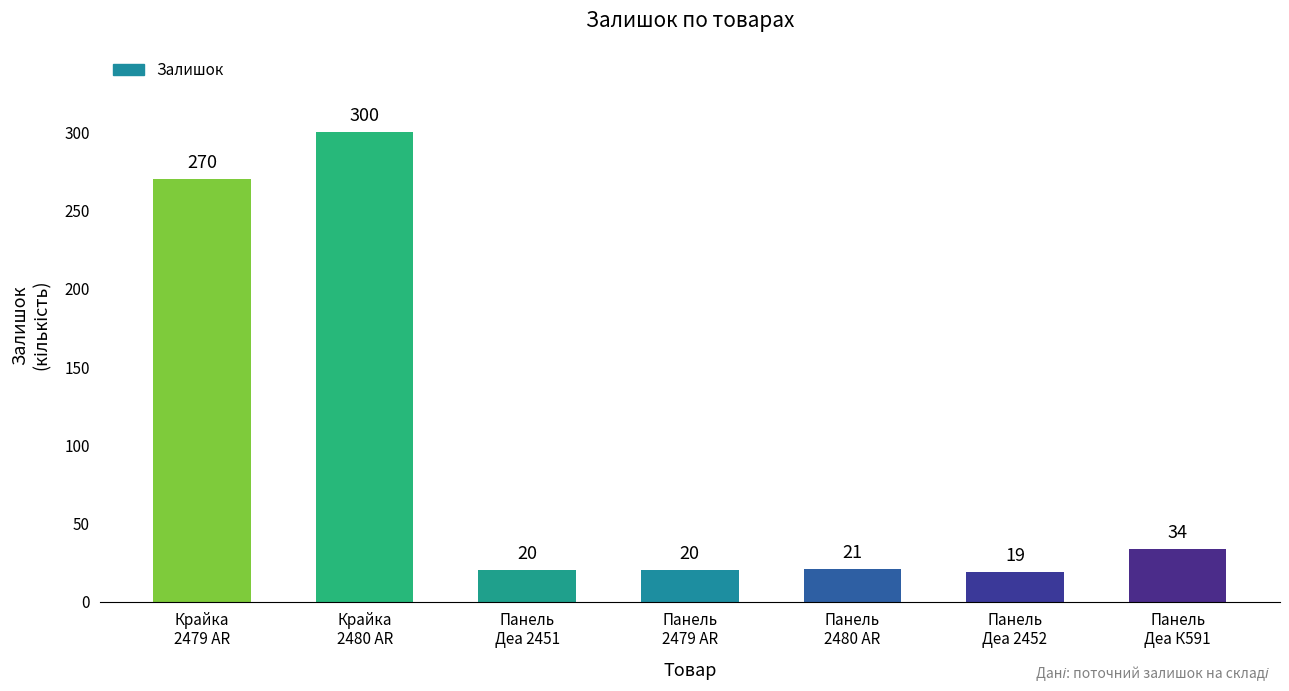

What is the difference between the second highest and minimum values?

251